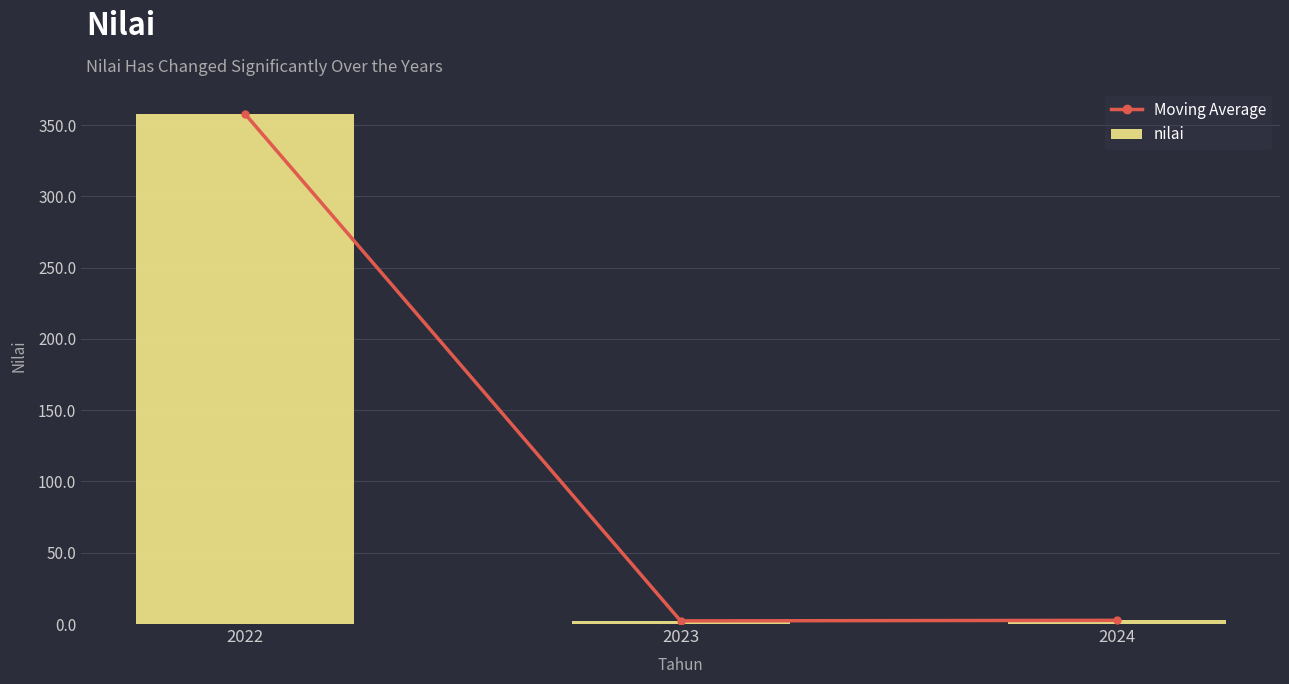

At which label is nilai closest to 180?

2024